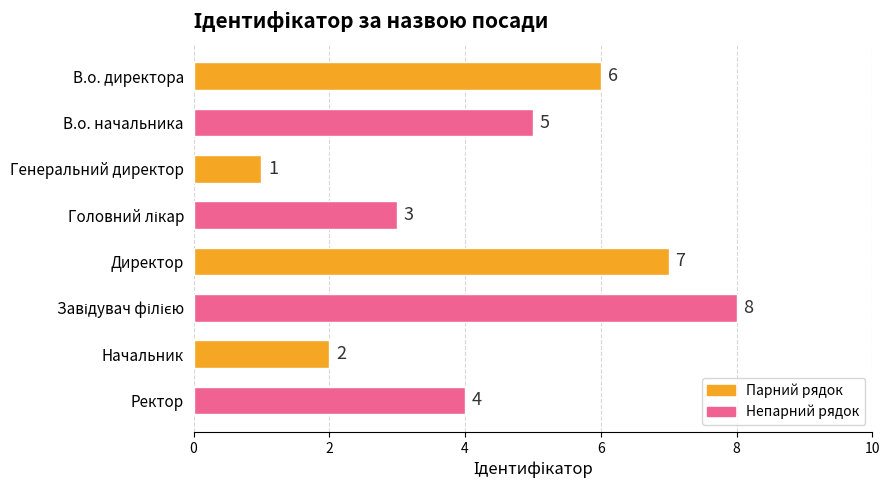

Is it true that the value at В.о. начальника is 8?

False